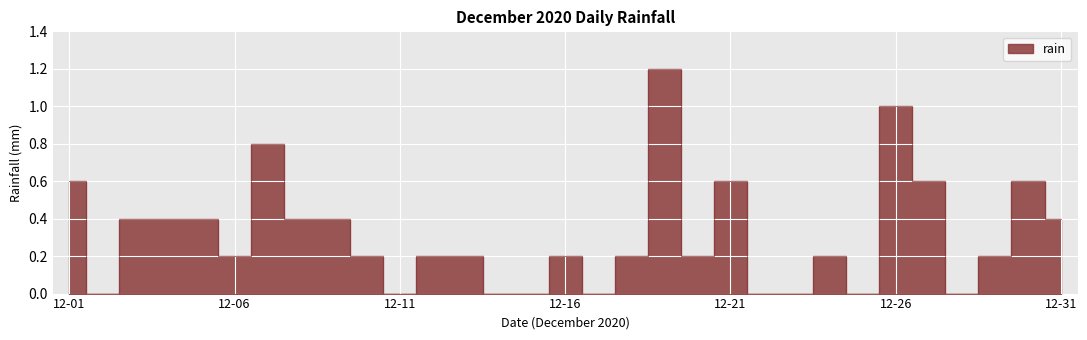

Which has a higher value, 2020-12-25 or 2020-12-17?

2020-12-25